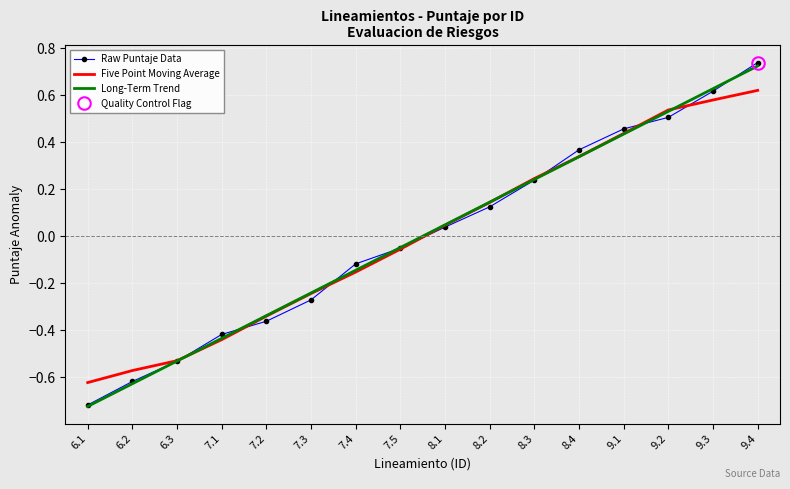

What is the spread (max minus min) of values at 9.4?

0.1